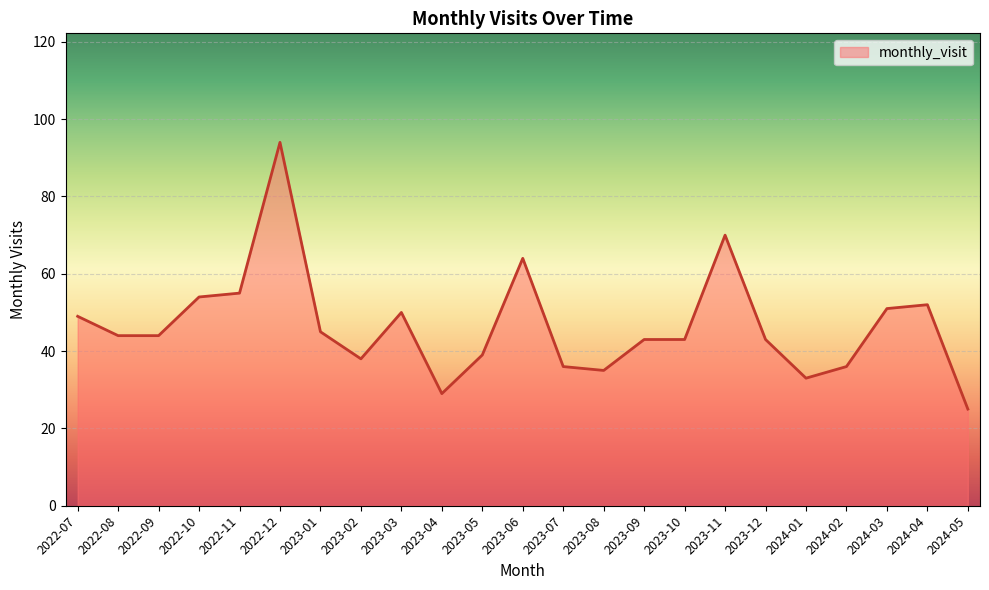

What is the label of the 12th point from the right?

2023-06